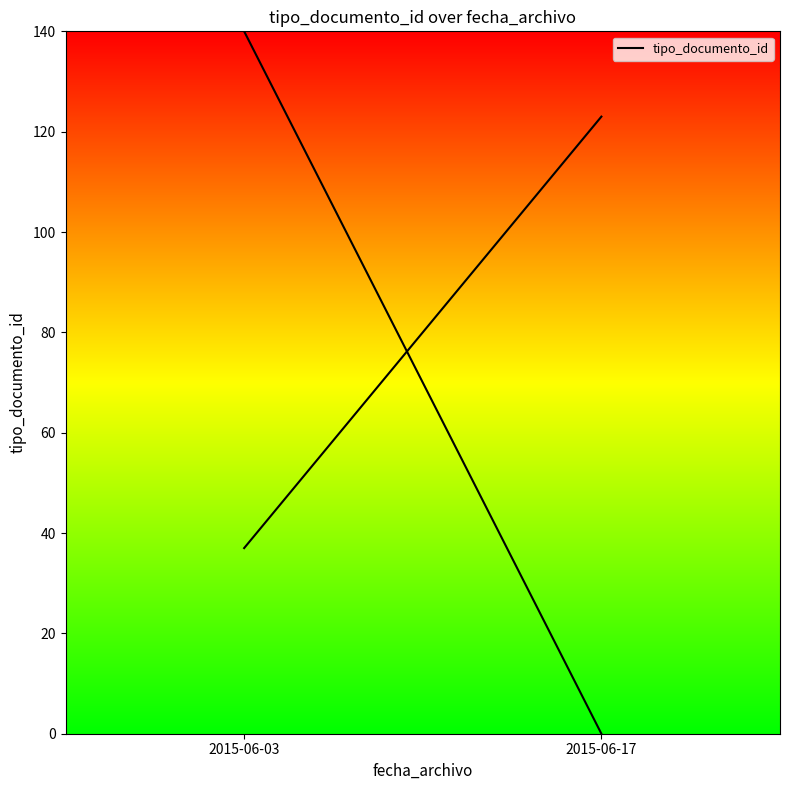

What is the difference between the values at 2015-06-03 and 2015-06-17?

86